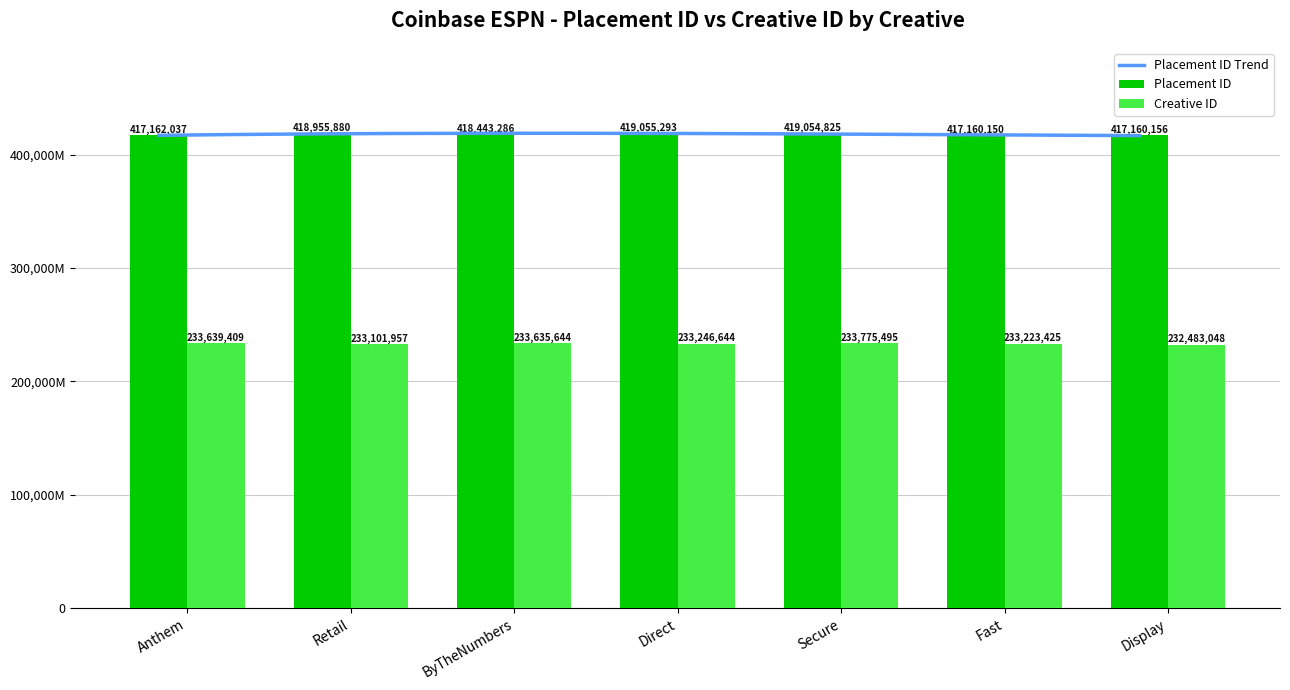

Is it true that Placement ID equals 280211352 at Direct?

False